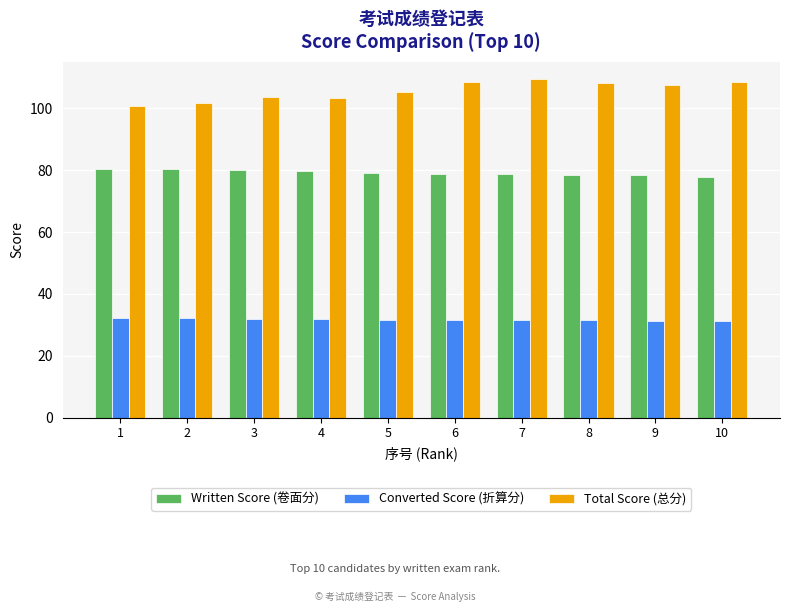

What is the sum of the Converted Score (折算分) values at 3 and 5?

63.6